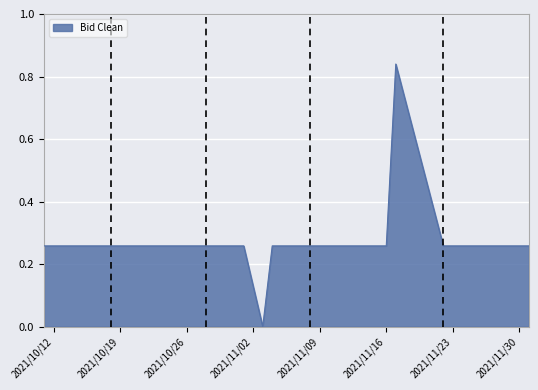

How many lines are shown in the chart?

1